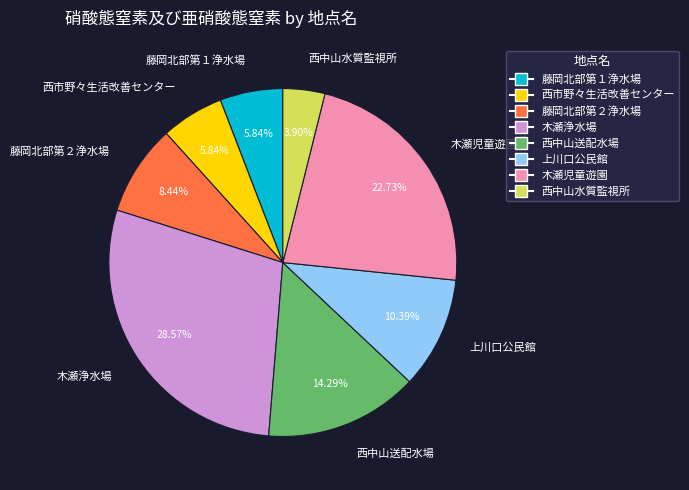

How many segments does this pie chart have?

8